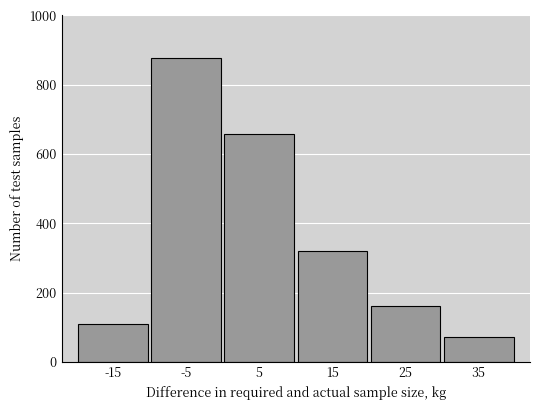

Reading right to left, list all the values displayed in this chart.

72	160	321	657	877	109